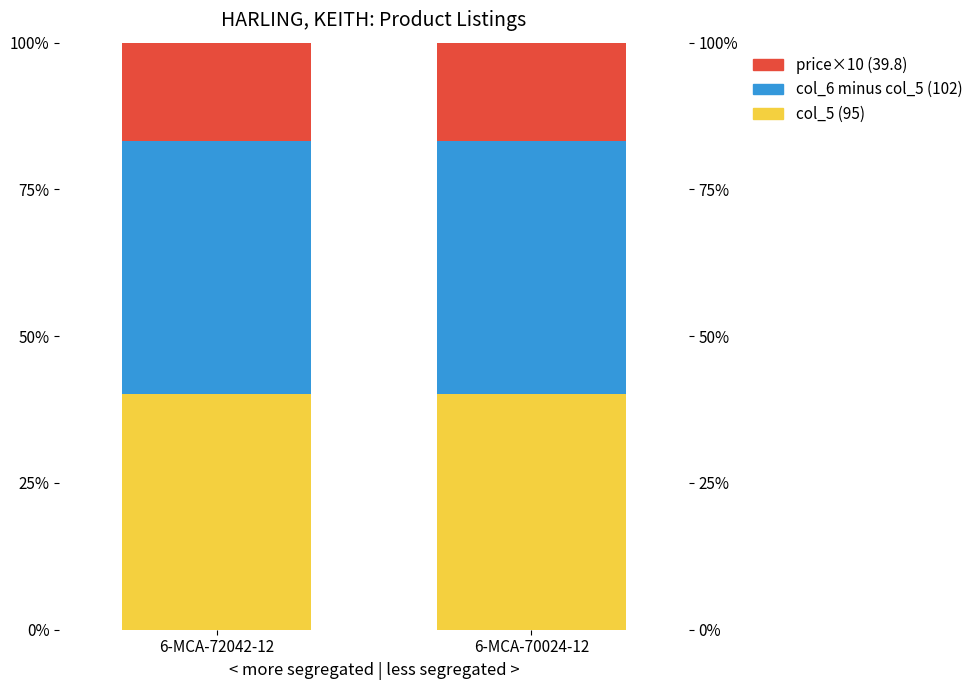

At which label is col_6 minus col_5 (102) closest to 43?

6-MCA-72042-12